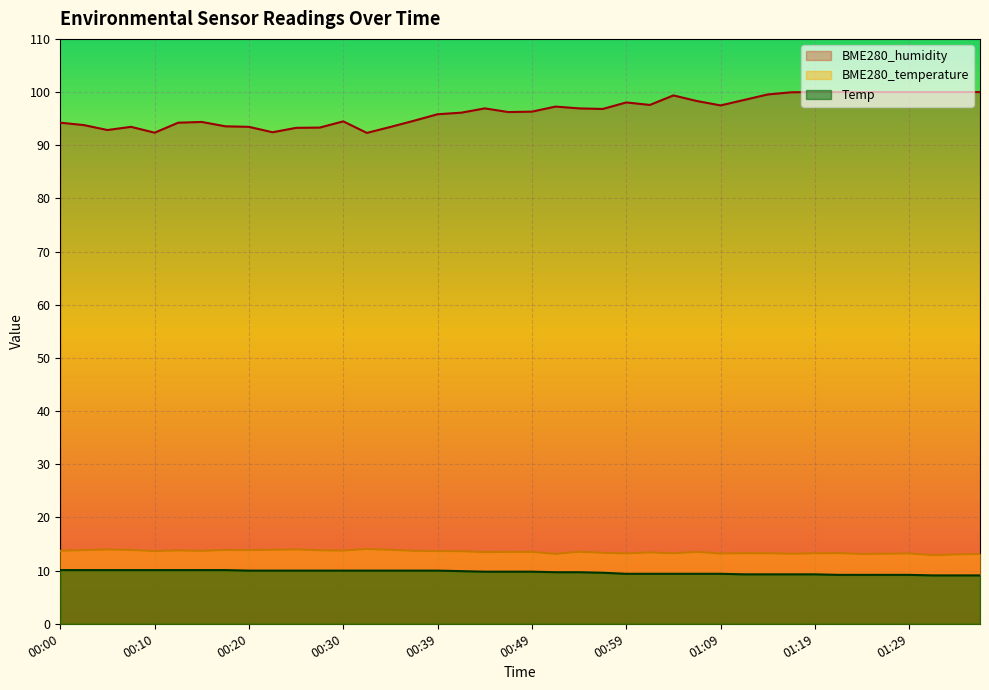

Which series has the largest range (max minus min)?

BME280_humidity